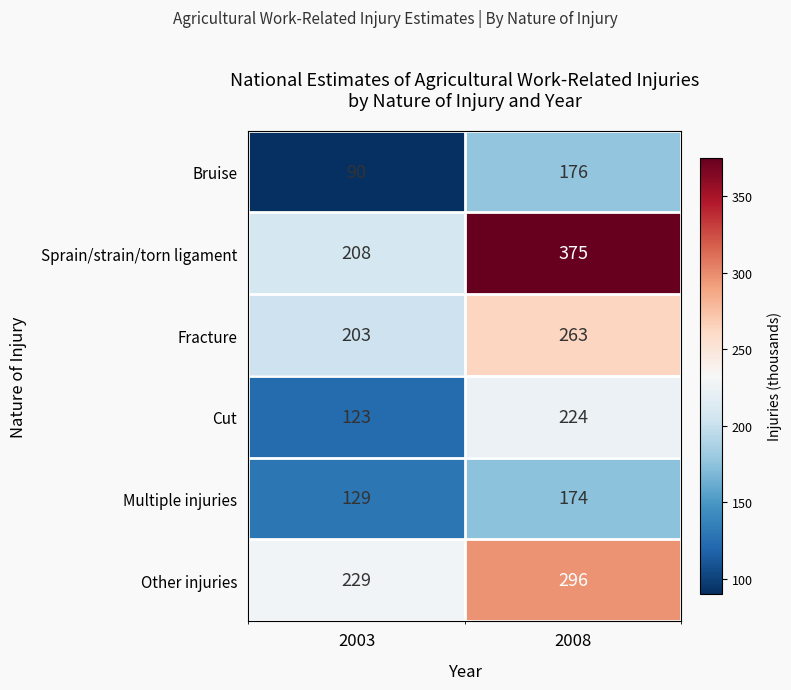

Read the Cut value at 2008.

224